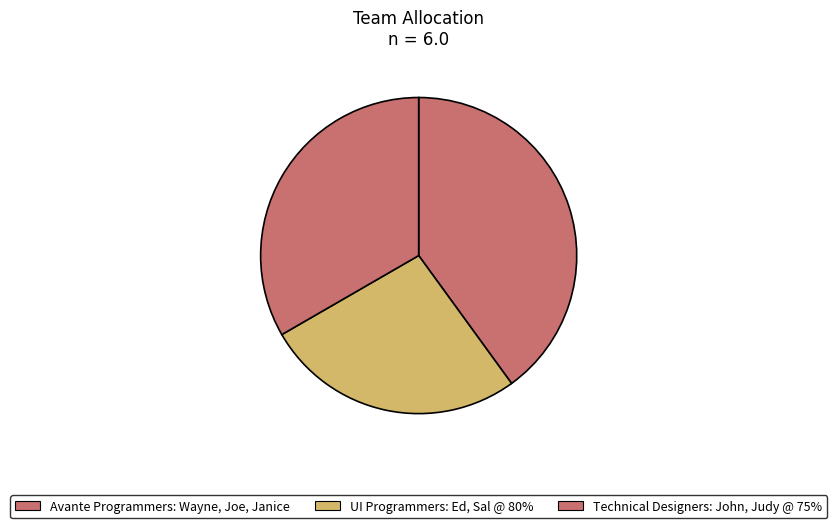

What is the ratio of the value at Technical Designers: John, Judy @ 75% to the value at Avante Programmers: Wayne, Joe, Janice?

0.8